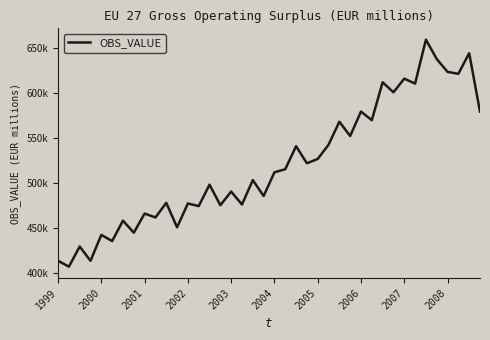

Does the chart display data point markers on the line(s)?

No